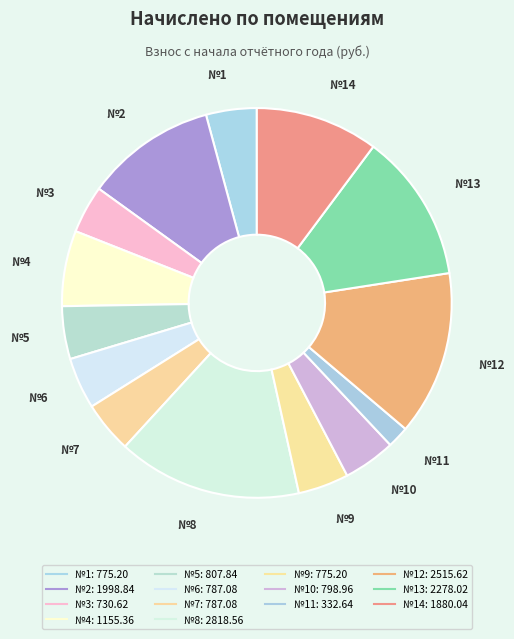

Which category has the smallest portion of the pie?

11